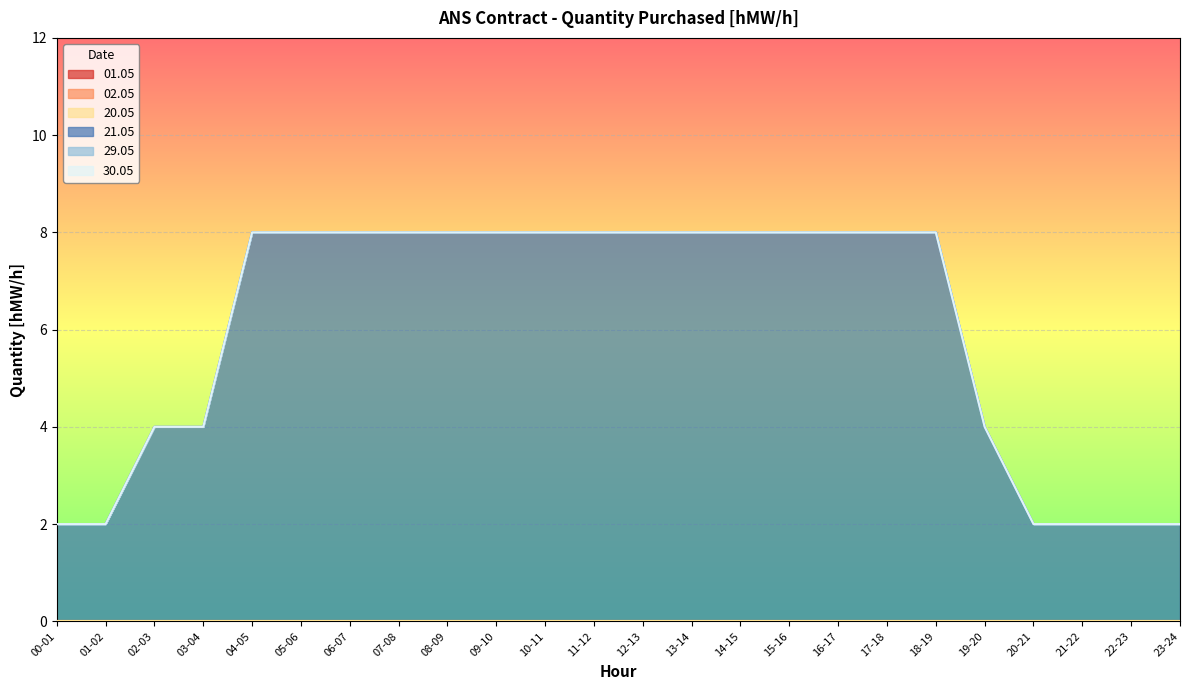

True or false: 20.05 and 21.05 cross at least once.

False